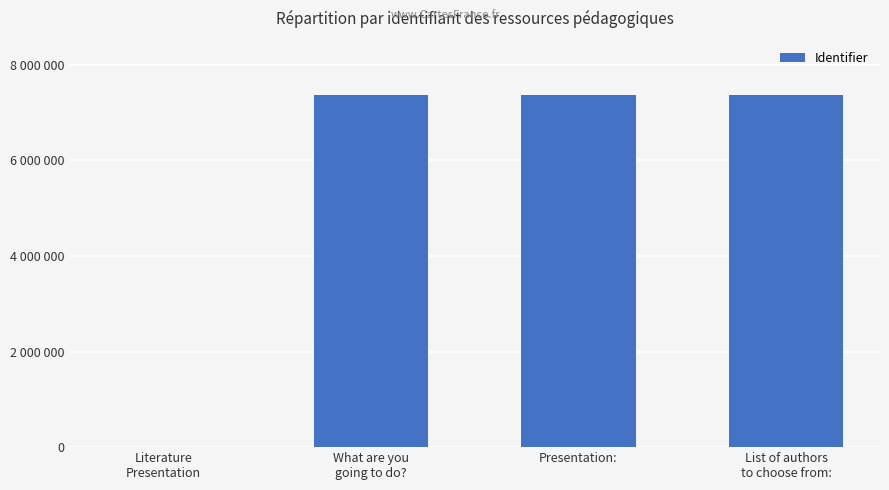

What is the difference between the values at Literature
Presentation and List of authors
to choose from:?

7355795